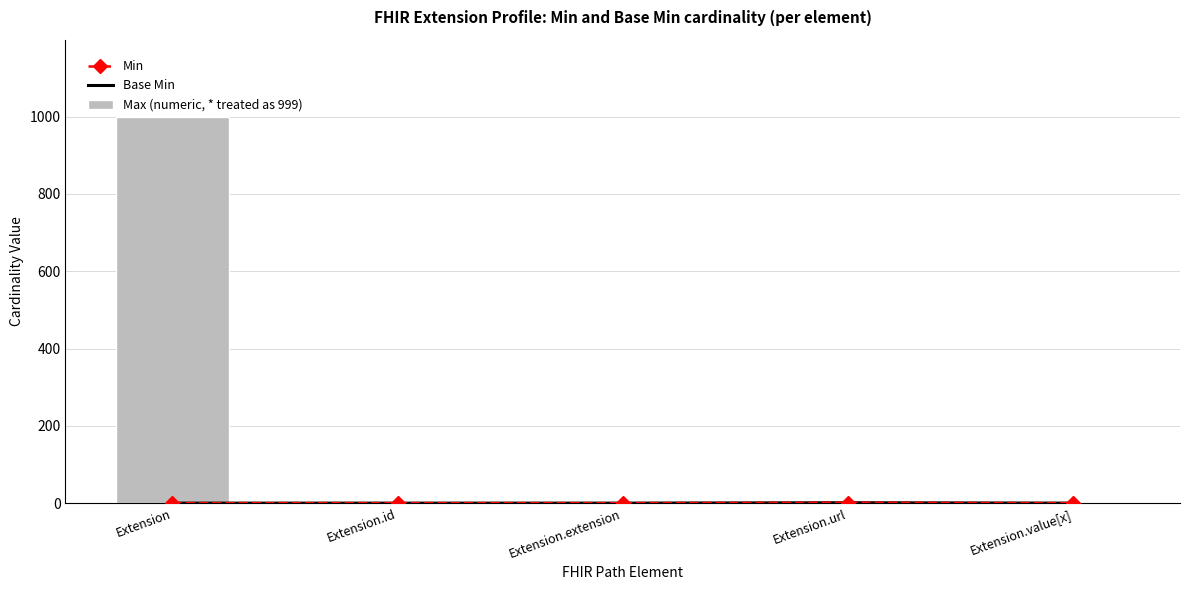

At which label does Base Min reach its minimum?

Extension